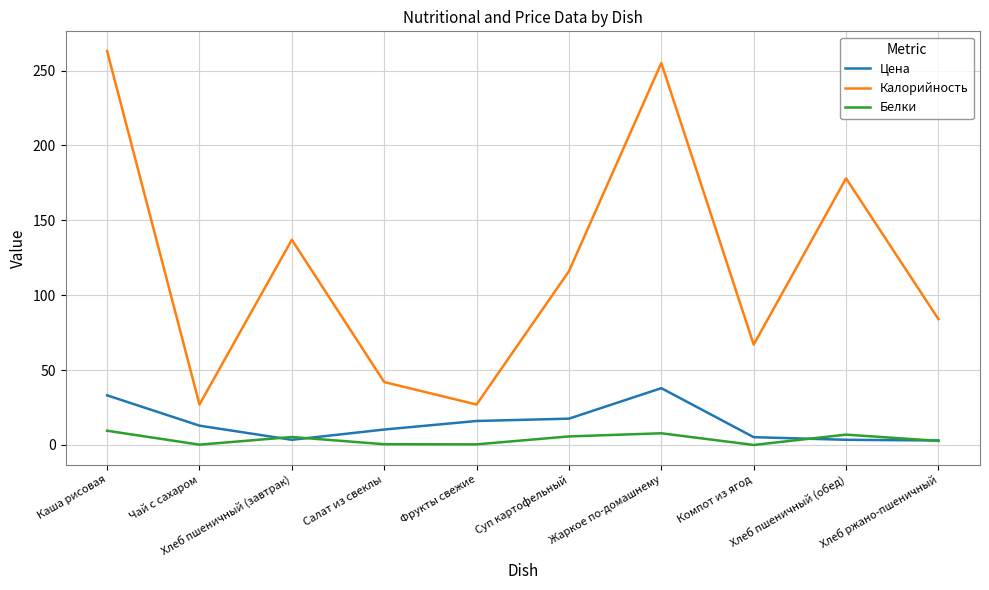

What are all the series names shown in the legend?

Цена, Калорийность, Белки